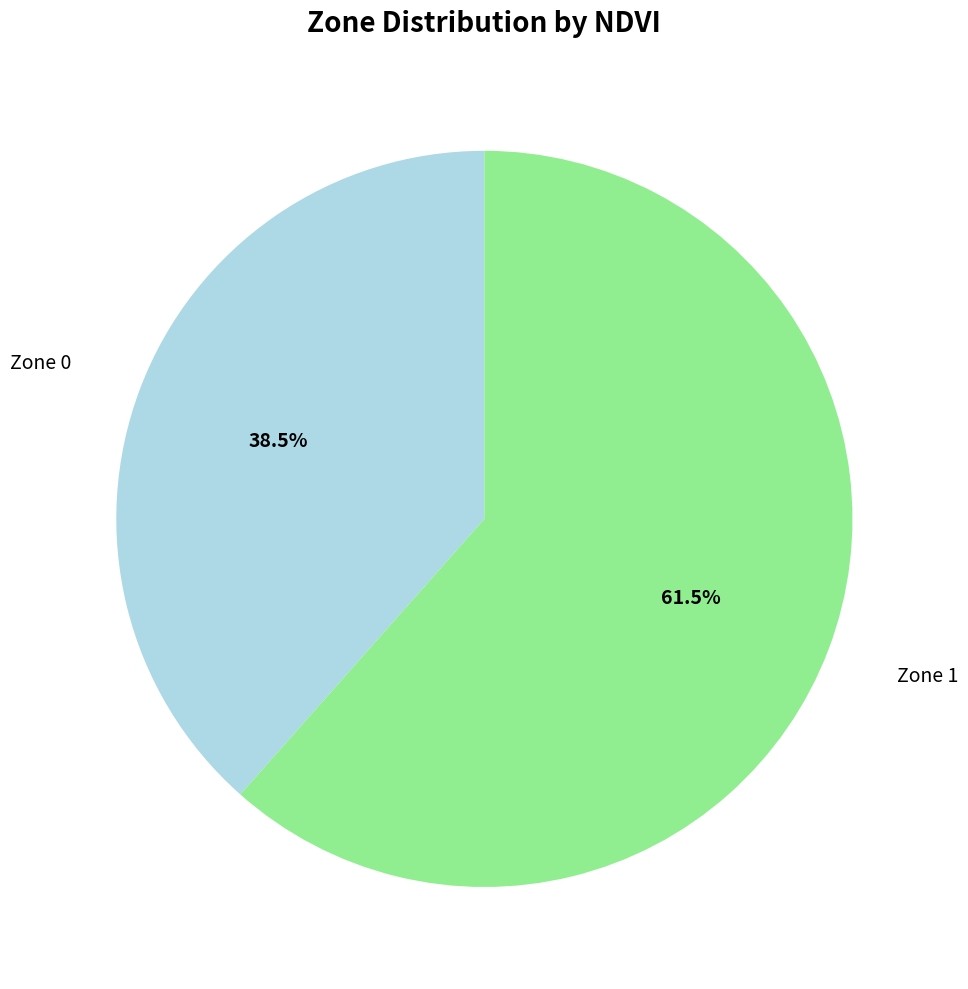

What is the smallest slice in the pie chart?

Zone 0